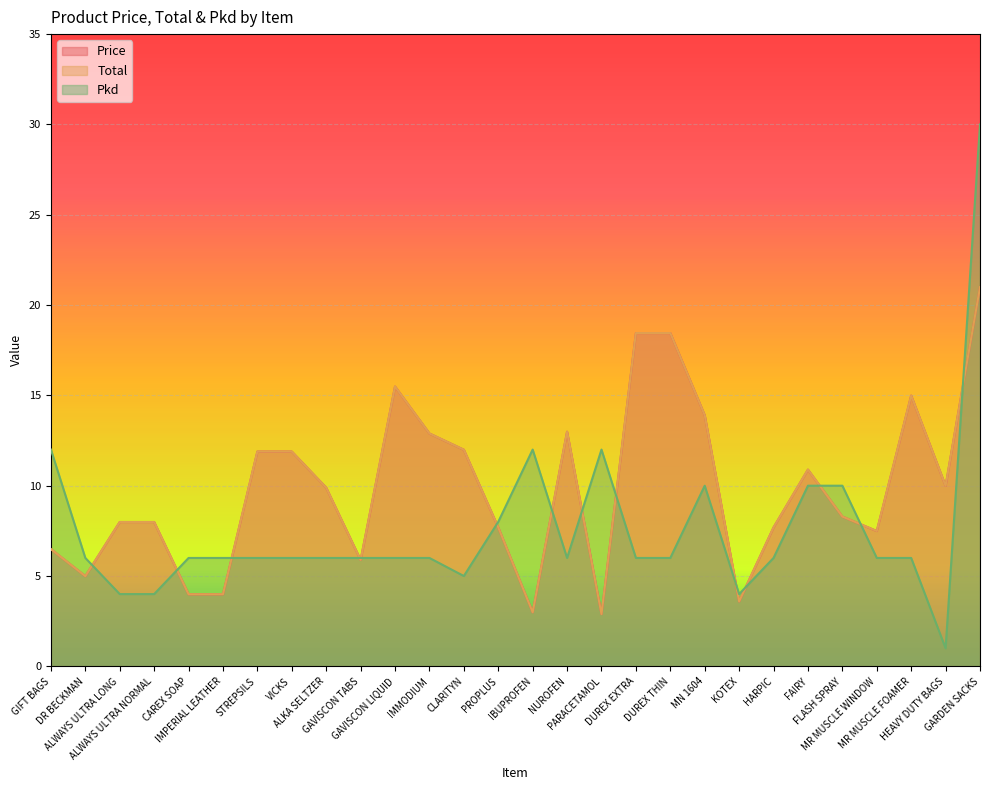

What are all the series names shown in the legend?

Price, Total, Pkd